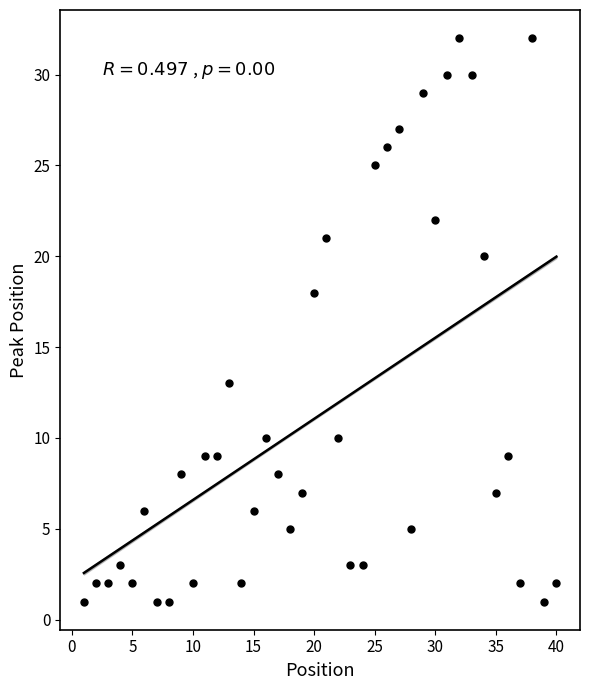

What is the range of Y values (max minus min)?

31